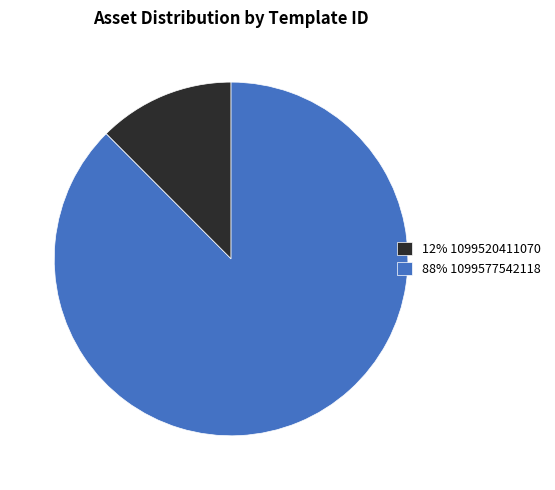

Which category has the smallest portion of the pie?

12% 1099520411070